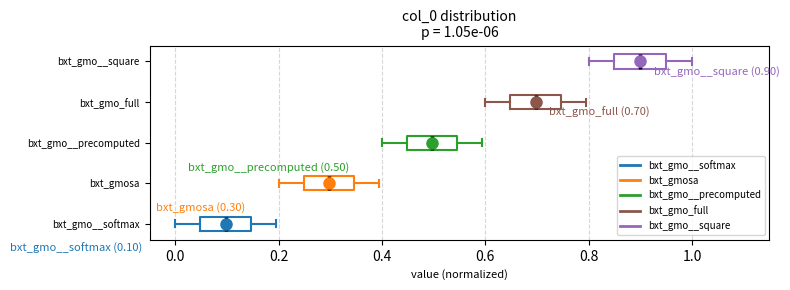

Which box has the furthest to the right median line?

bxt_gmo__square